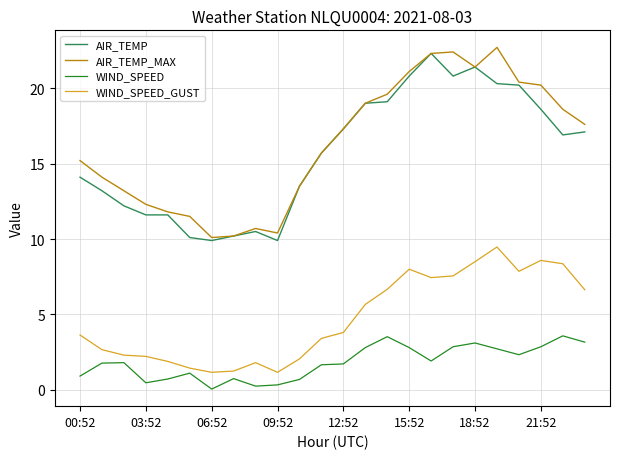

How many lines are shown in the chart?

4